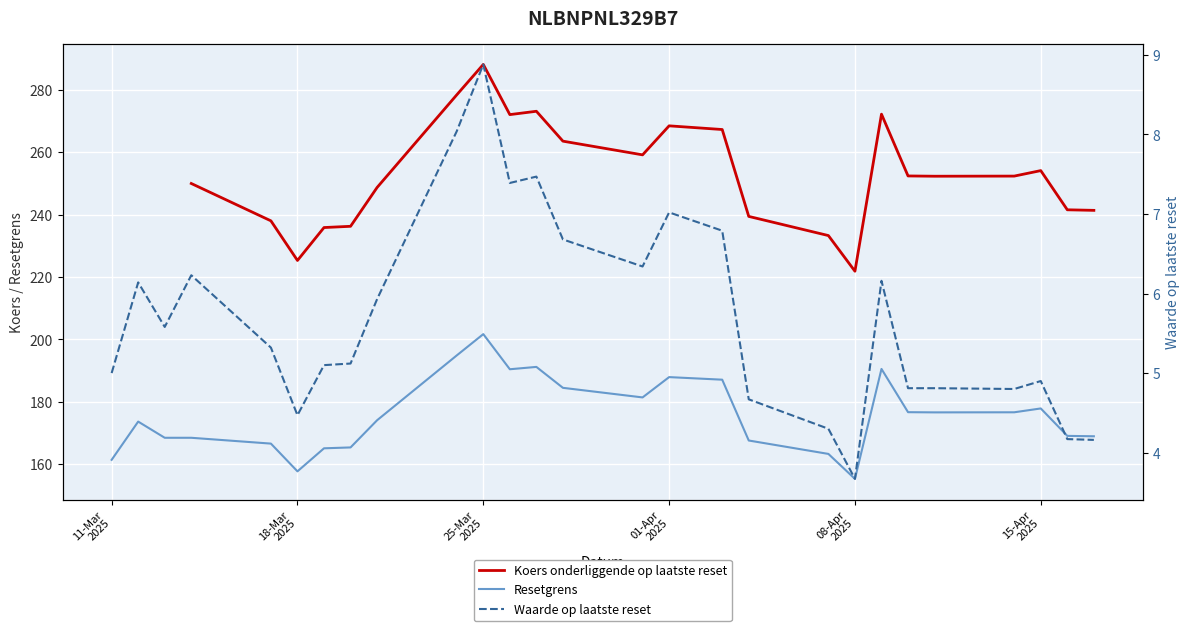

What is the difference between the highest and lowest values at 11-Mar
2025?

225.6